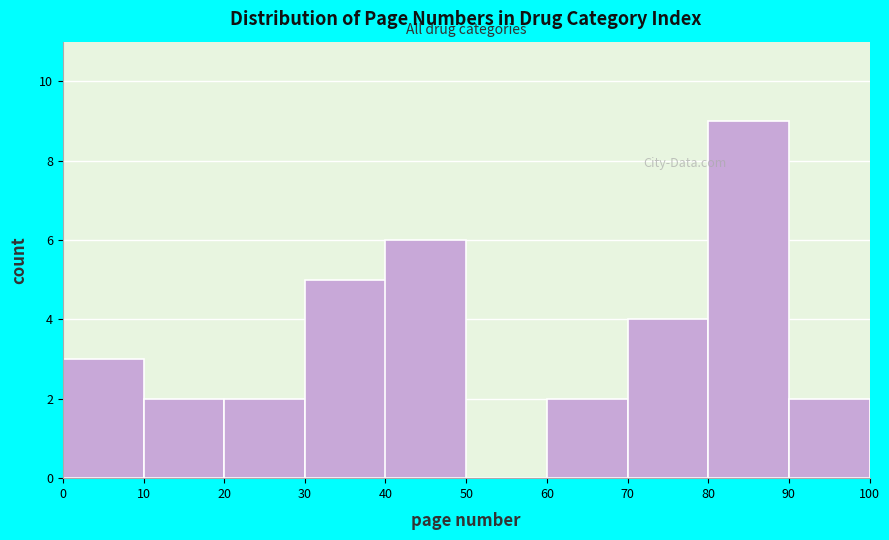

Reading left to right, list every bar in this chart as the range it spans on the x-axis followed by its height. The values are not printed on the chart, so give them approximately, as read against the axis.

0 to 10: 3
10 to 20: 2
20 to 30: 2
30 to 40: 5
40 to 50: 6
50 to 60: 0
60 to 70: 2
70 to 80: 4
80 to 90: 9
90 to 100: 2